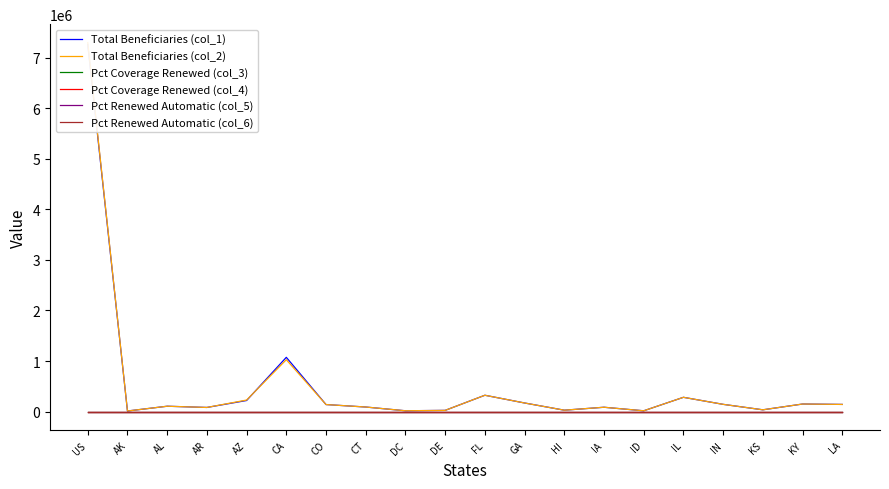

What is the greatest value displayed?

7294768.0